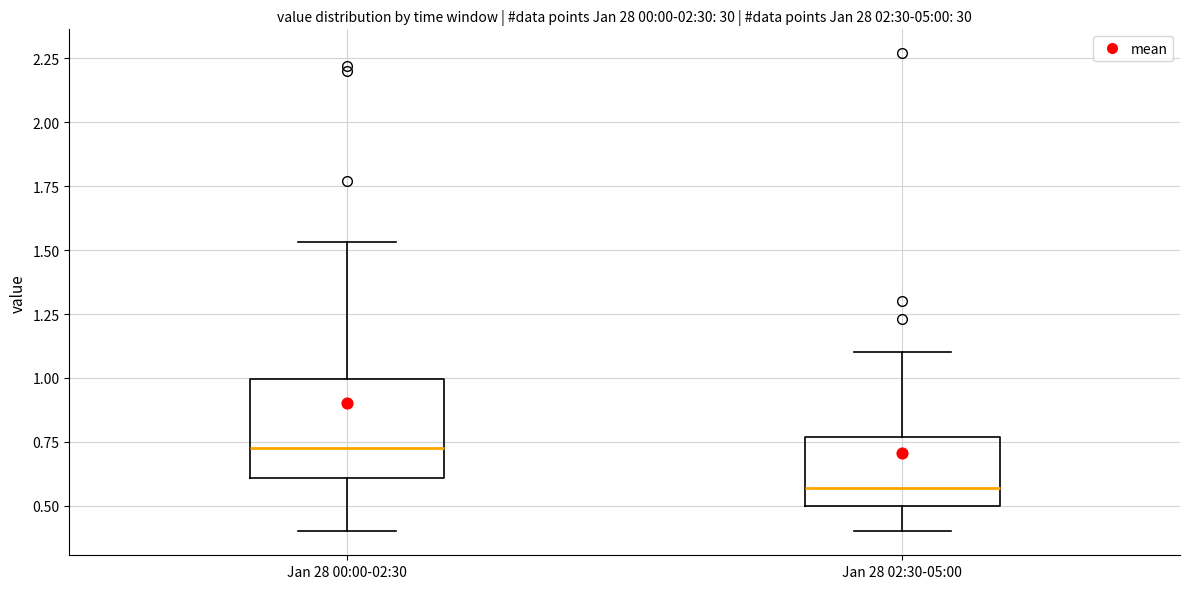

Where does the lower whisker of the box for Jan 28 02:30-05:00 end on the y-axis? The values are not printed on the chart, so give them approximately, as read against the axis.

0.40